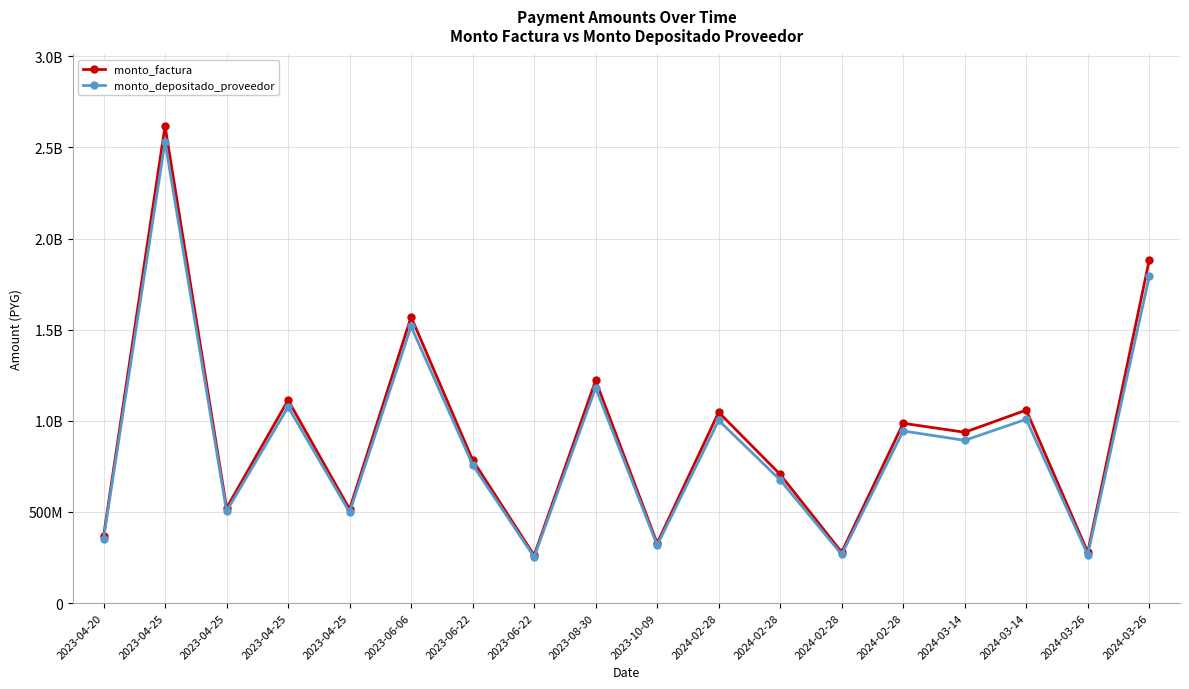

Reading right to left, transcribe all the data shown in this chart.

monto_factura: 1881136218	278791000	1058700000	937045382	986363560	278791000	705800000	1046765664	328197000	1221034000	261691416	785074248	1570148496	515234000	1113181732	521363596	2616914160	366363608
monto_depositado_proveedor: 1791827036	265555065	1008436956	892558036	944278715	266895917	675685868	1002103663	317303985	1180507301	253005752	759017259	1518034519	498133139	1076234700	504059290	2530057533	354203825